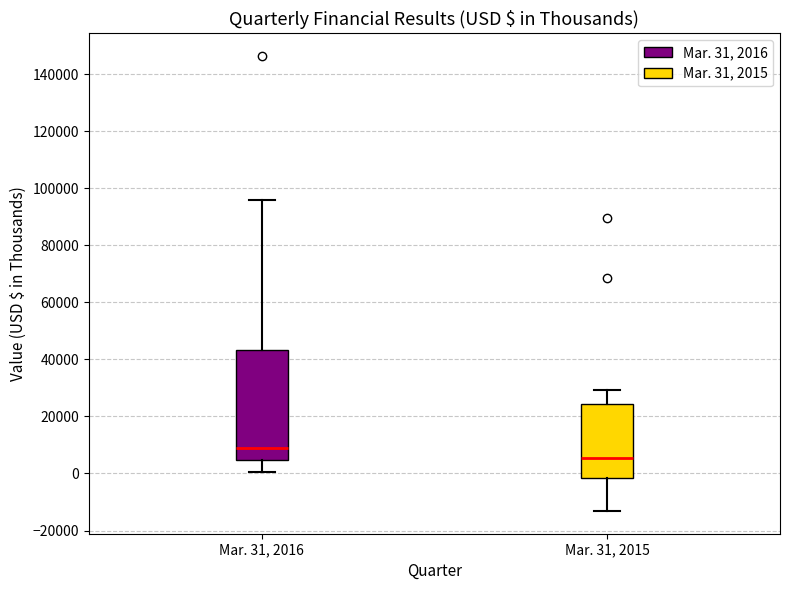

Which box is the tallest, from its lower edge to its upper edge?

Mar. 31, 2016